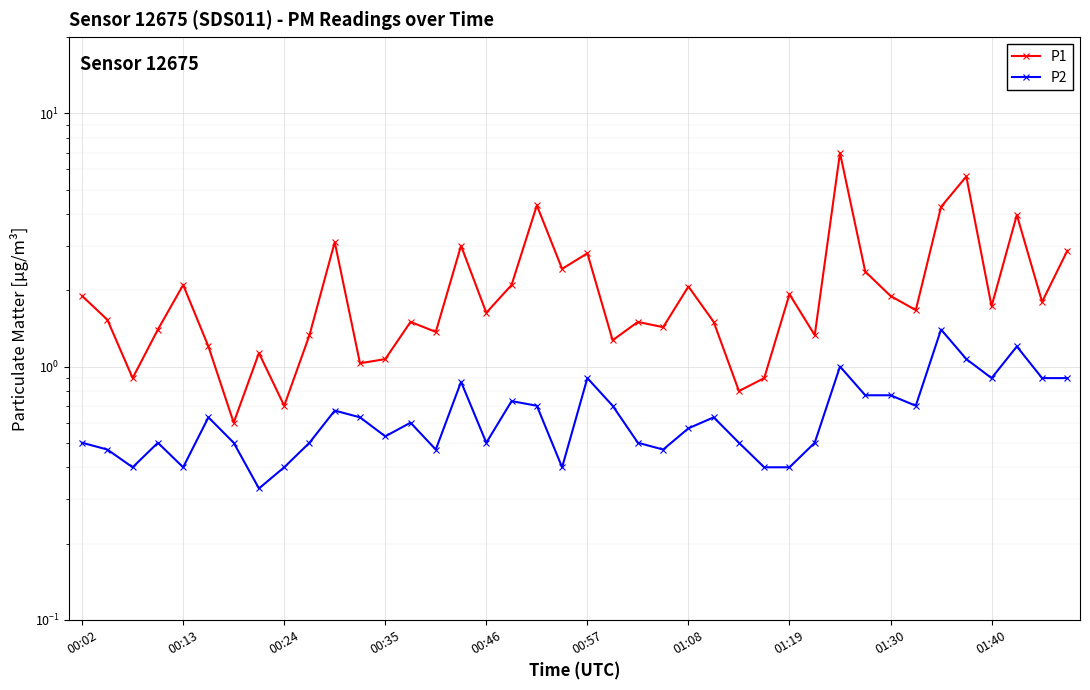

The value of P2 at 10 is 1.2. True or false?

False